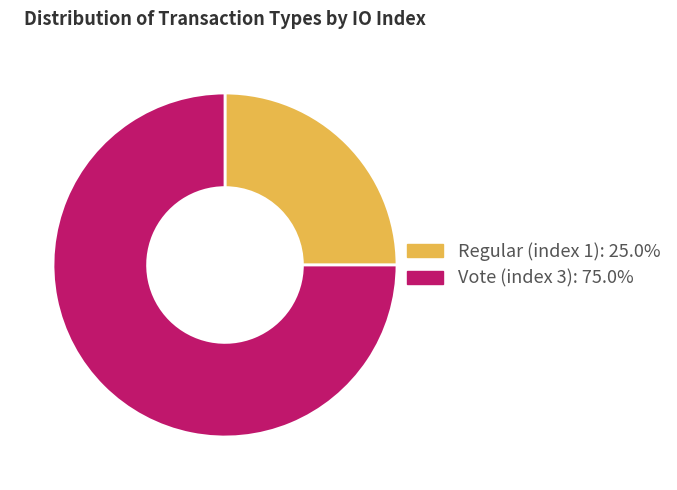

Count the number of slices in the pie.

2